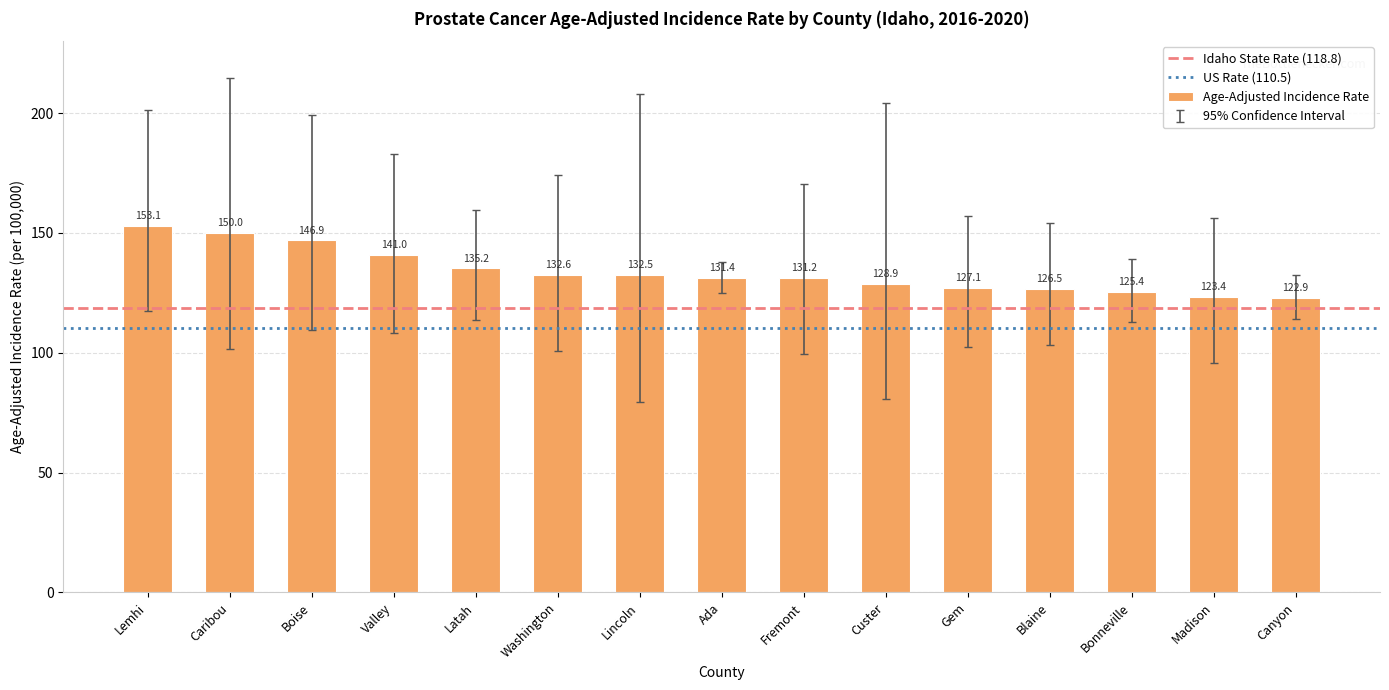

Does the chart contain any negative values?

No